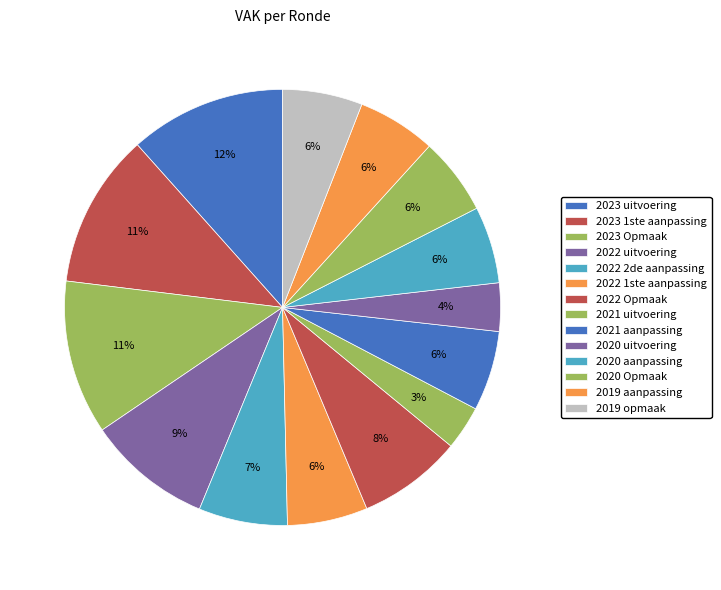

The 2021 uitvoering slice represents 3% of the pie. True or false?

True